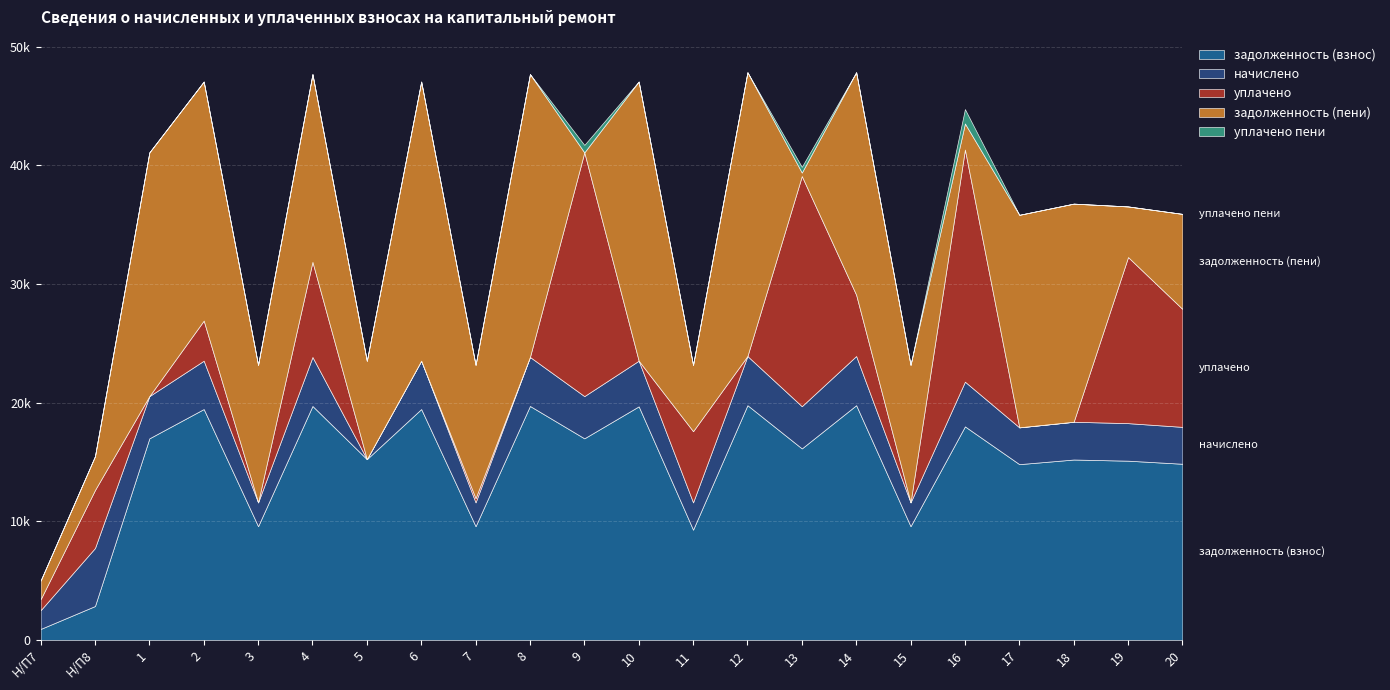

Which label corresponds to the smallest value in the chart?

5